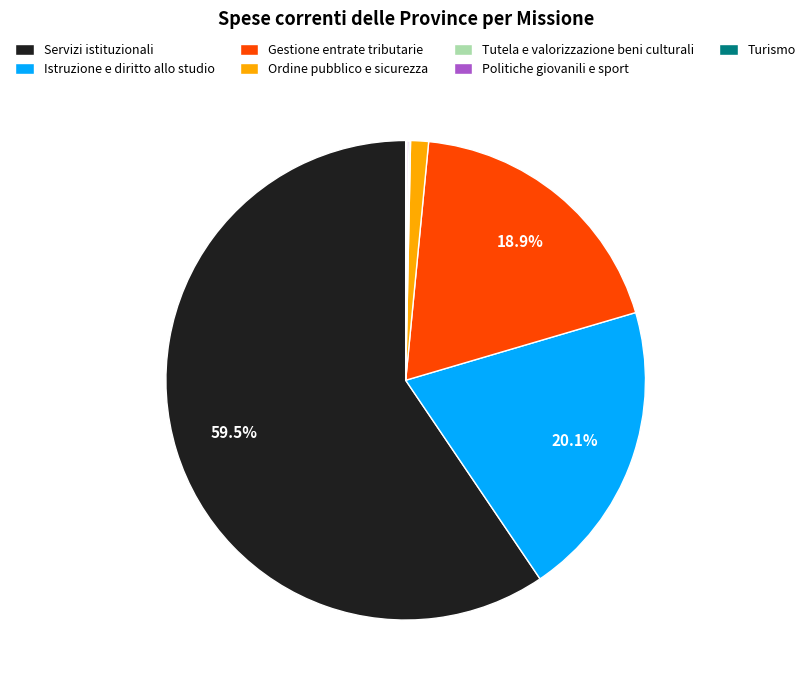

Which has a higher value, Servizi istituzionali or Gestione entrate tributarie?

Servizi istituzionali